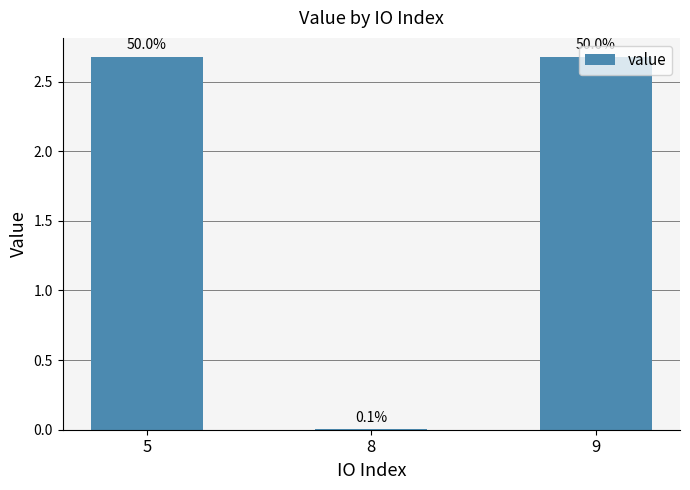

What is the greatest value displayed?

2.7